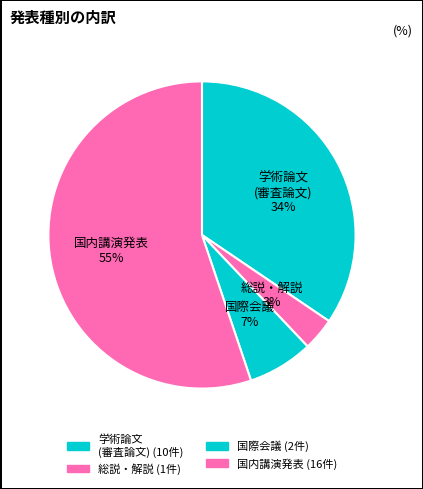

Which slice is the largest?

国内講演発表